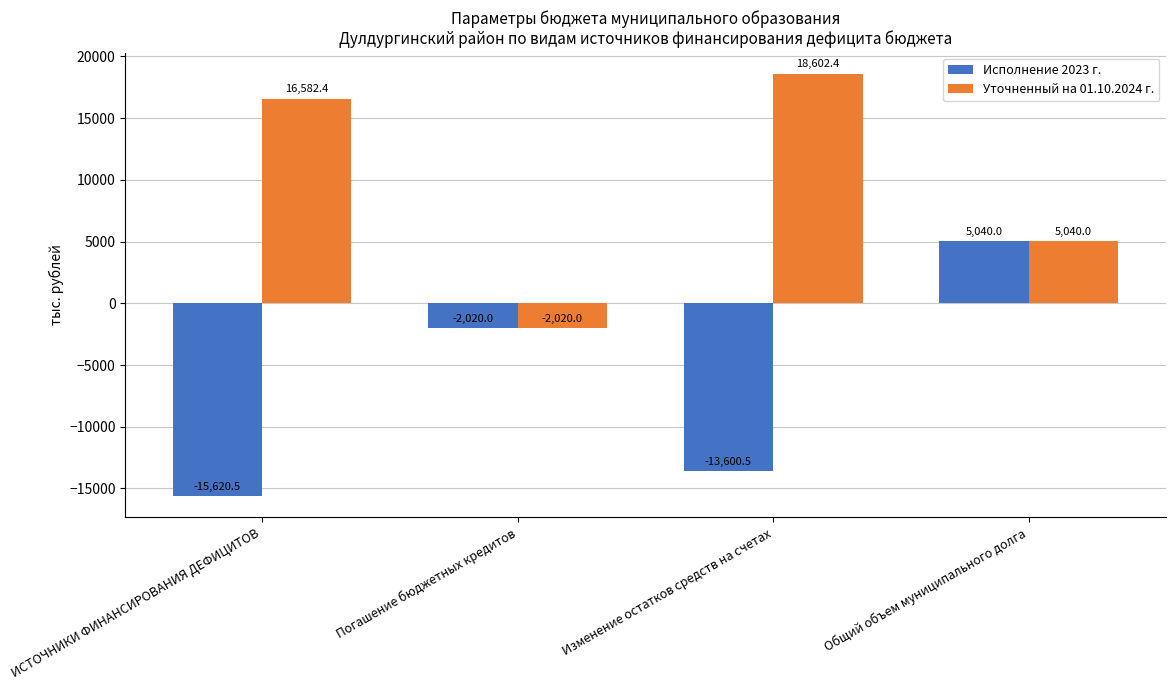

What is the minimum value shown in the chart?

-15620.5